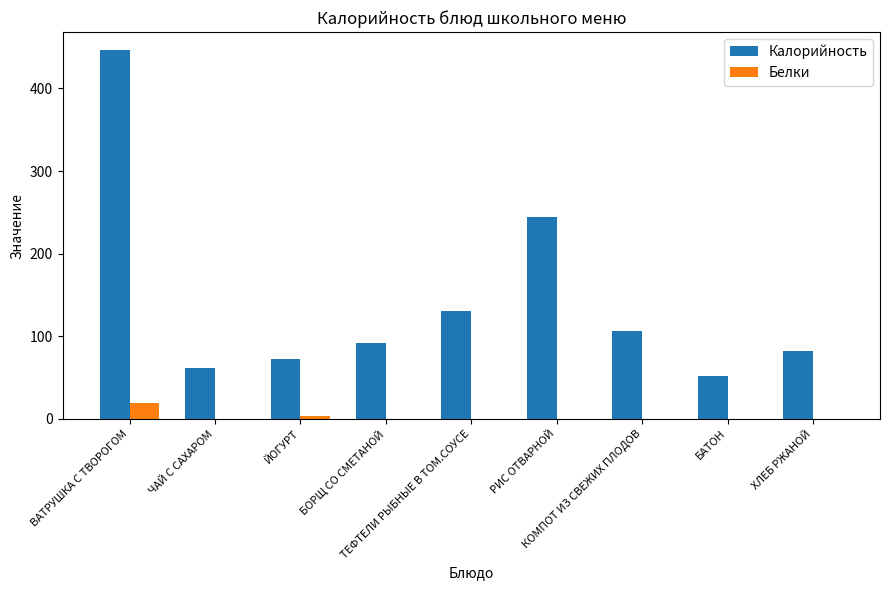

What is the maximum value shown in the chart?

446.0